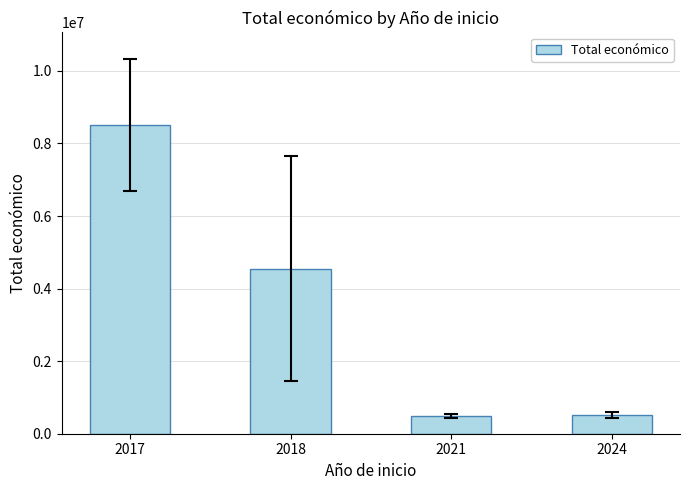

What is the change in value from 2017 to 2024?

-7996336.5